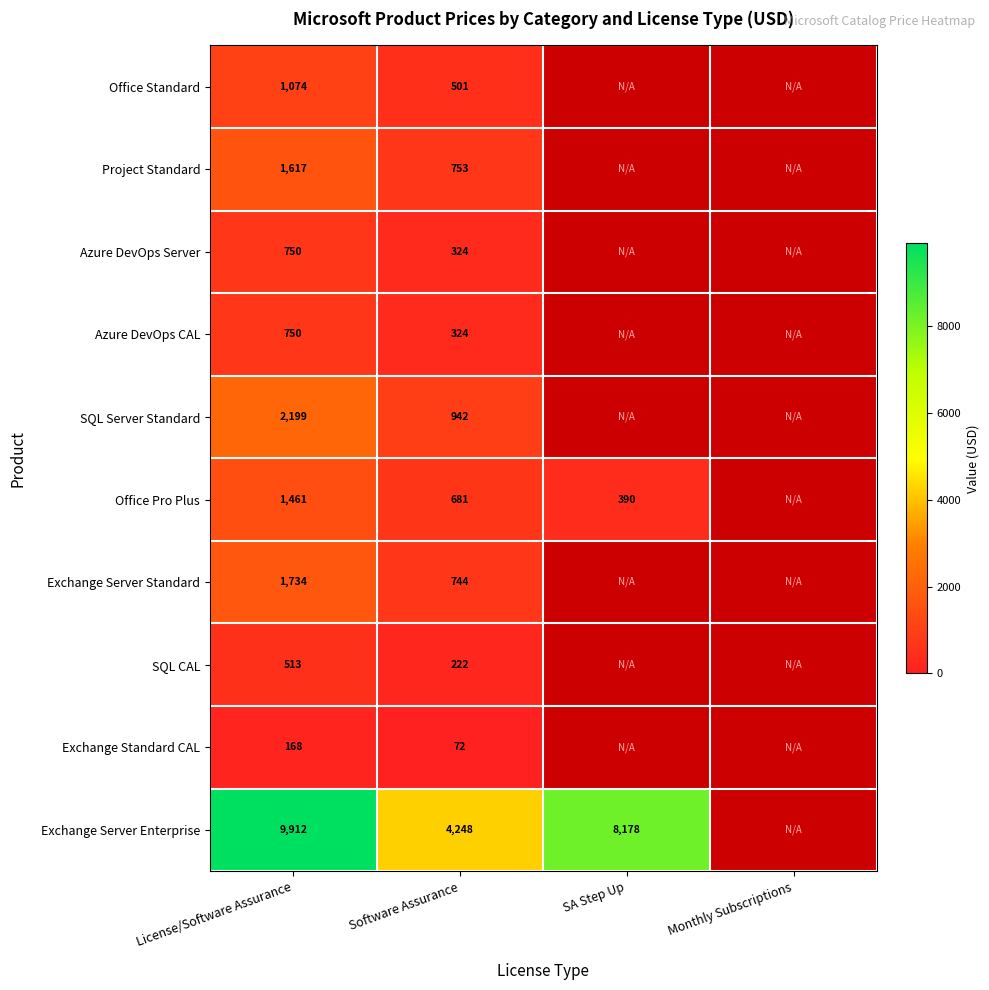

What is the sum of the Office Pro Plus values at Software Assurance and SA Step Up?

1071